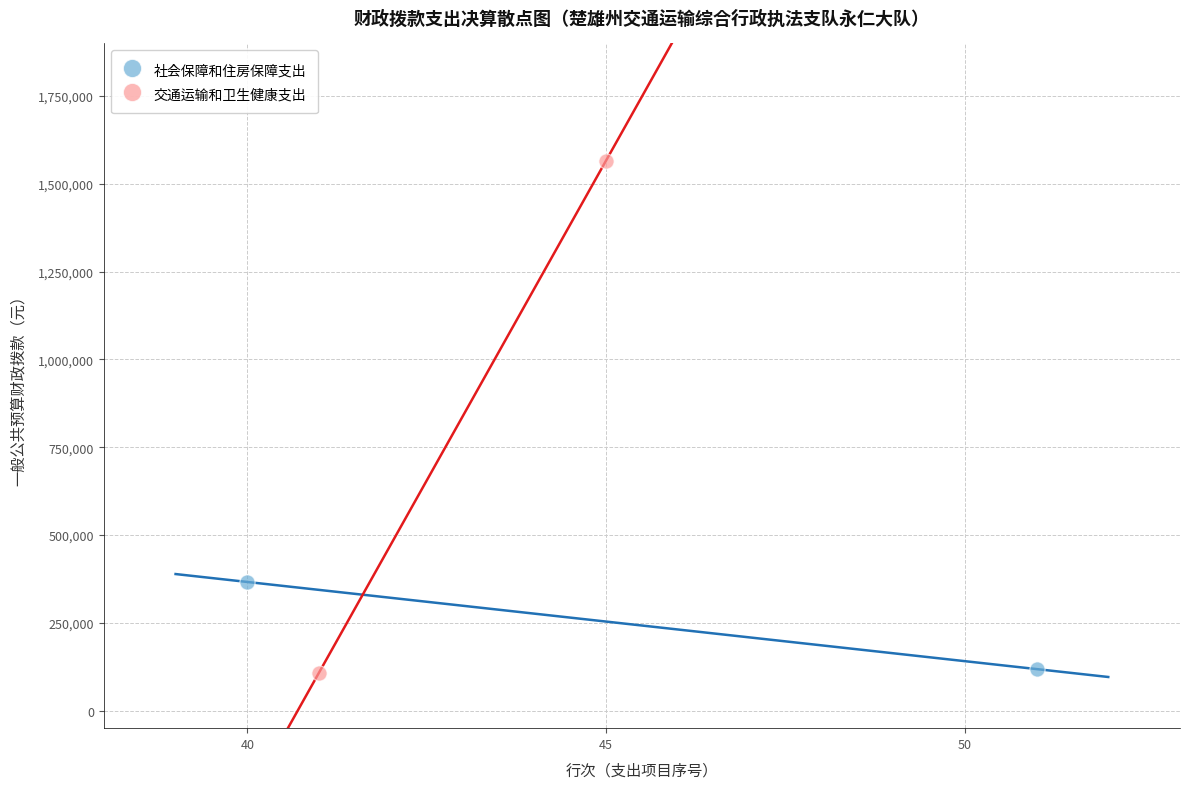

What are all the series names shown in the legend?

社会保障和住房保障支出, 交通运输和卫生健康支出